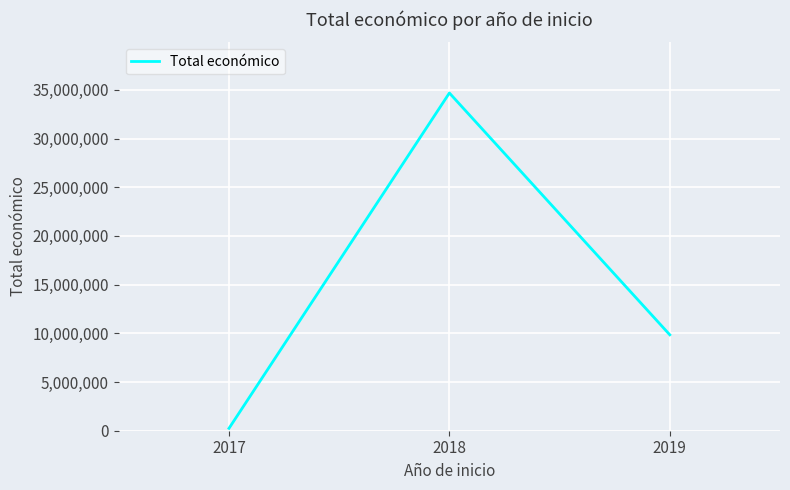

List the labels in order of value, largest first.

2018, 2019, 2017